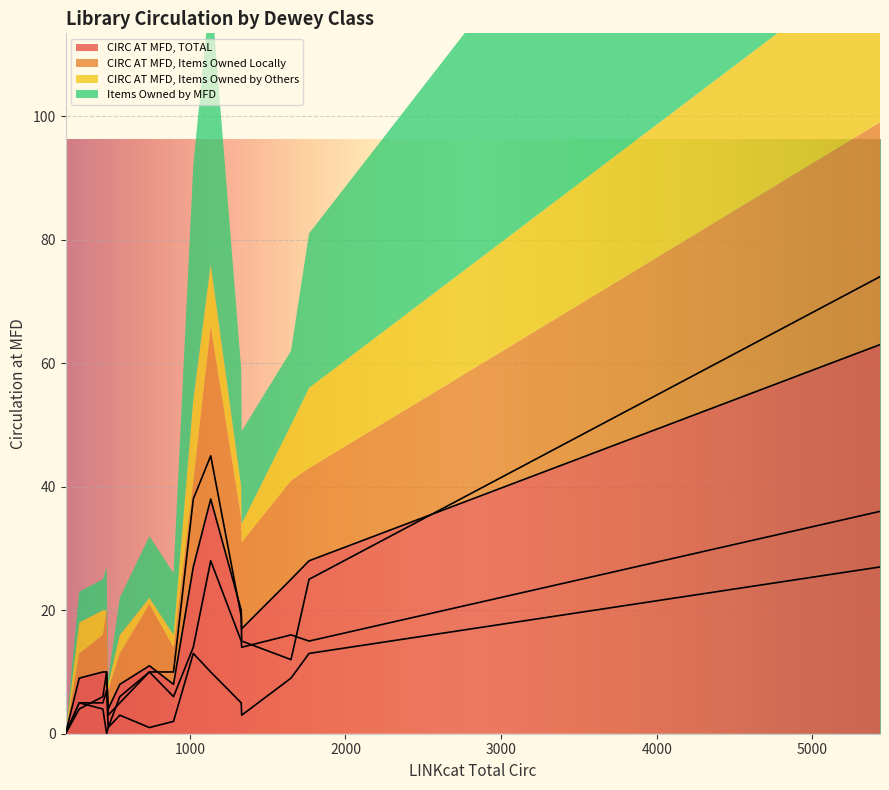

What is the highest value of the CIRC AT MFD, TOTAL series?

63